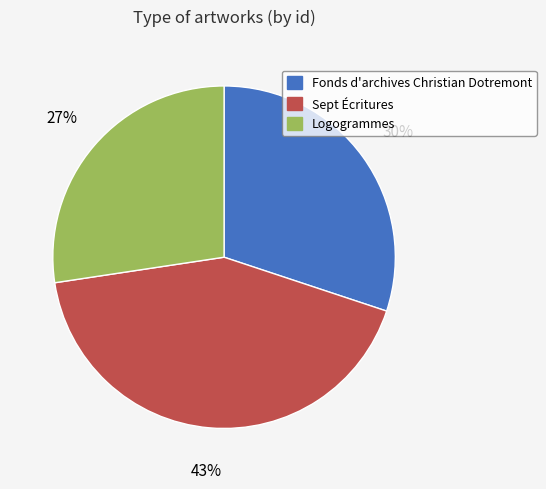

How many segments does this pie chart have?

3